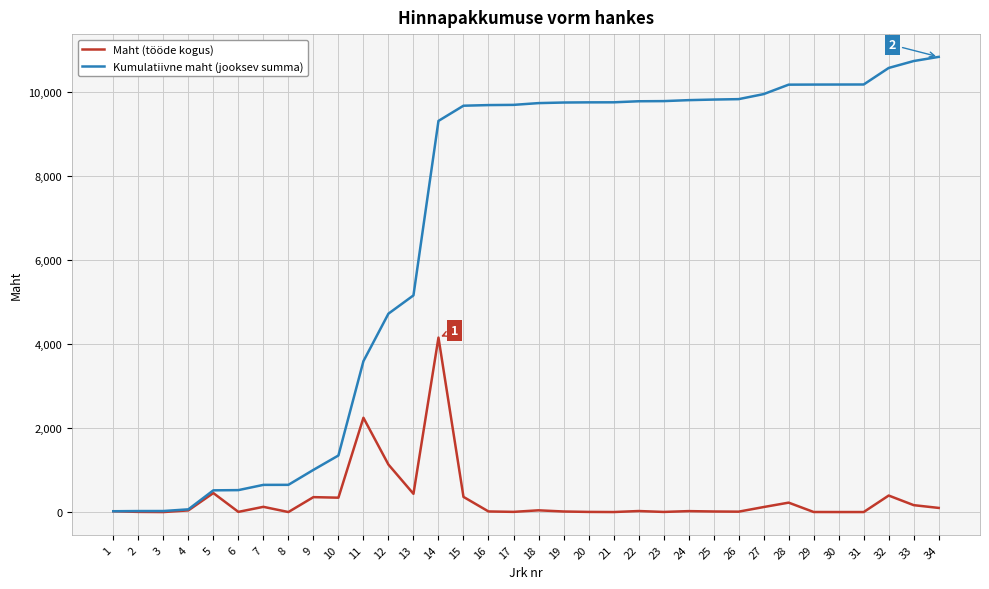

What is the approximate value of Maht (tööde kogus) at 18?

42.0